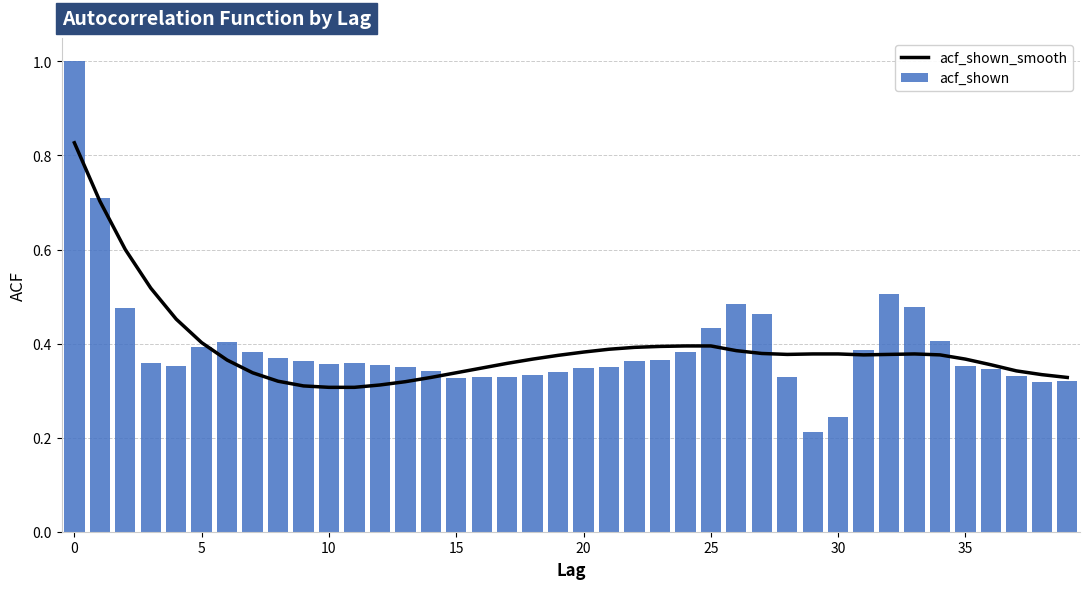

Reading left to right, what are all the values shown in this chart?

acf_shown_smooth: 0.8	0.7	0.6	0.5	0.5	0.4	0.4	0.3	0.3	0.3	0.3	0.3	0.3	0.3	0.3	0.3	0.3	0.4	0.4	0.4	0.4	0.4	0.4	0.4	0.4	0.4	0.4	0.4	0.4	0.4	0.4	0.4	0.4	0.4	0.4	0.4	0.4	0.3	0.3	0.3
acf_shown: 1.0	0.7	0.5	0.4	0.4	0.4	0.4	0.4	0.4	0.4	0.4	0.4	0.4	0.4	0.3	0.3	0.3	0.3	0.3	0.3	0.3	0.3	0.4	0.4	0.4	0.4	0.5	0.5	0.3	0.2	0.2	0.4	0.5	0.5	0.4	0.4	0.3	0.3	0.3	0.3